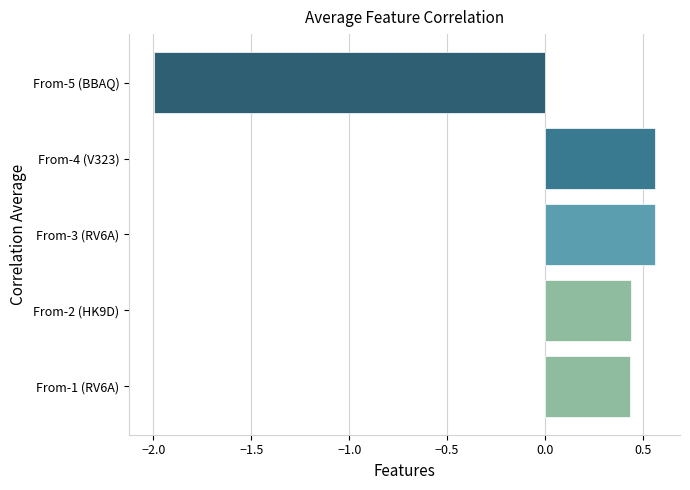

Which category has the lowest value across all series?

From-5 (BBAQ)